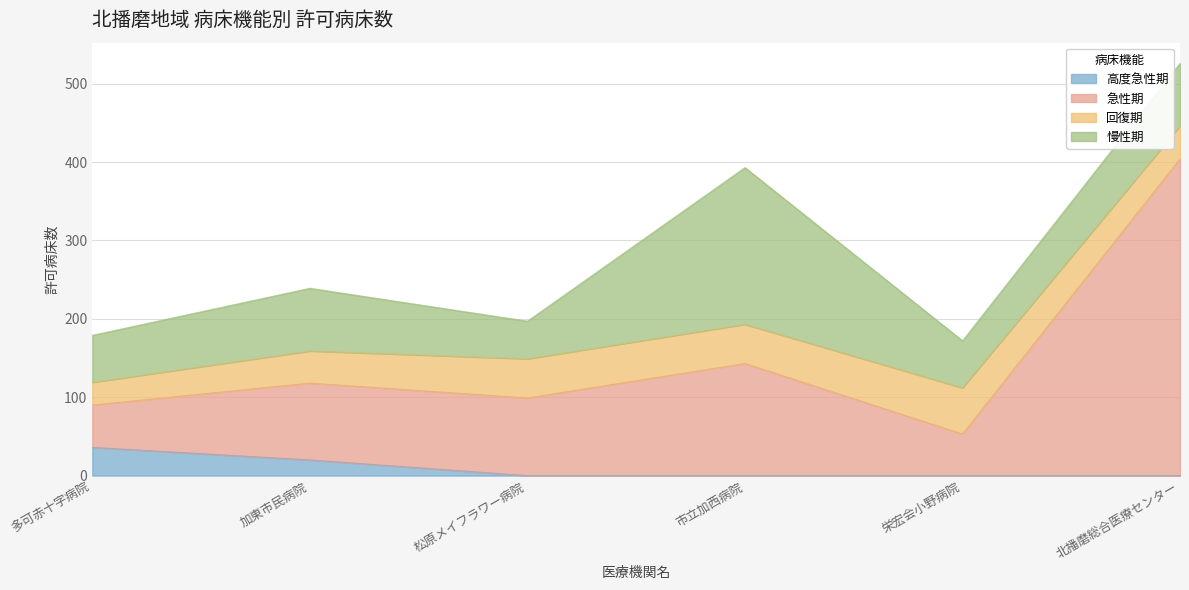

At which label is 高度急性期 closest to 18?

加東市民病院